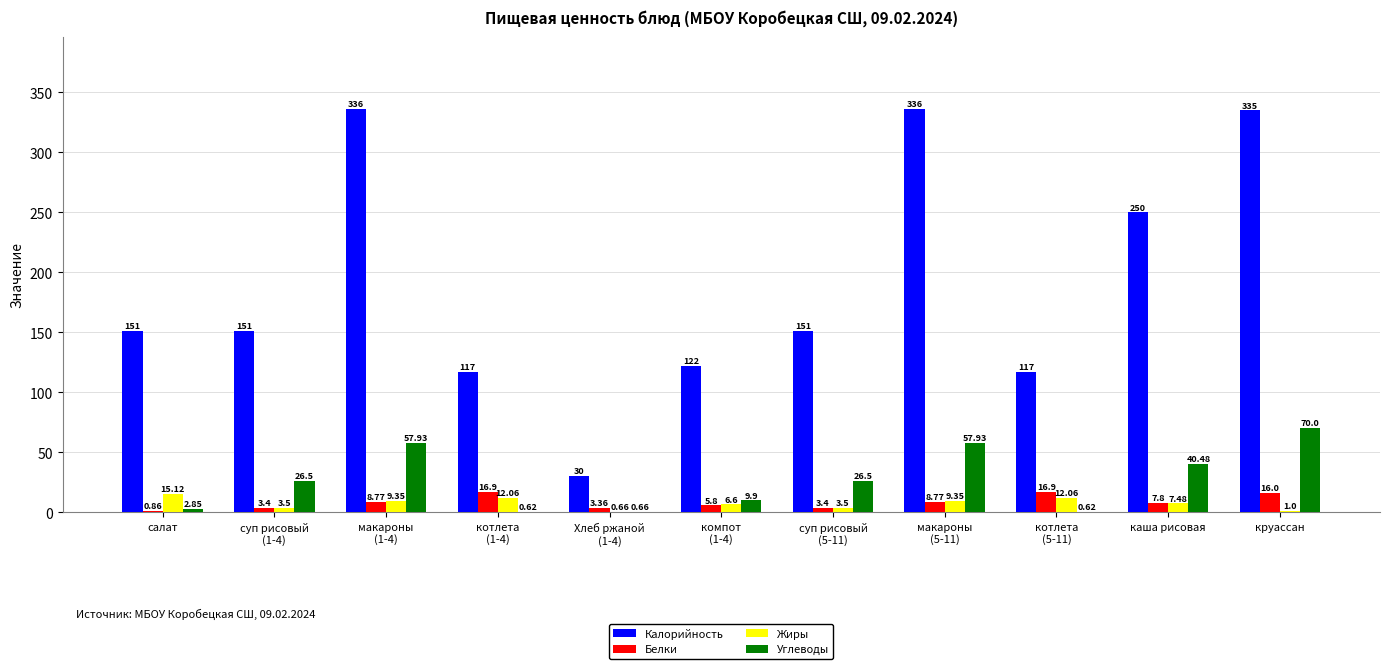

At which label does Жиры reach its peak?

салат